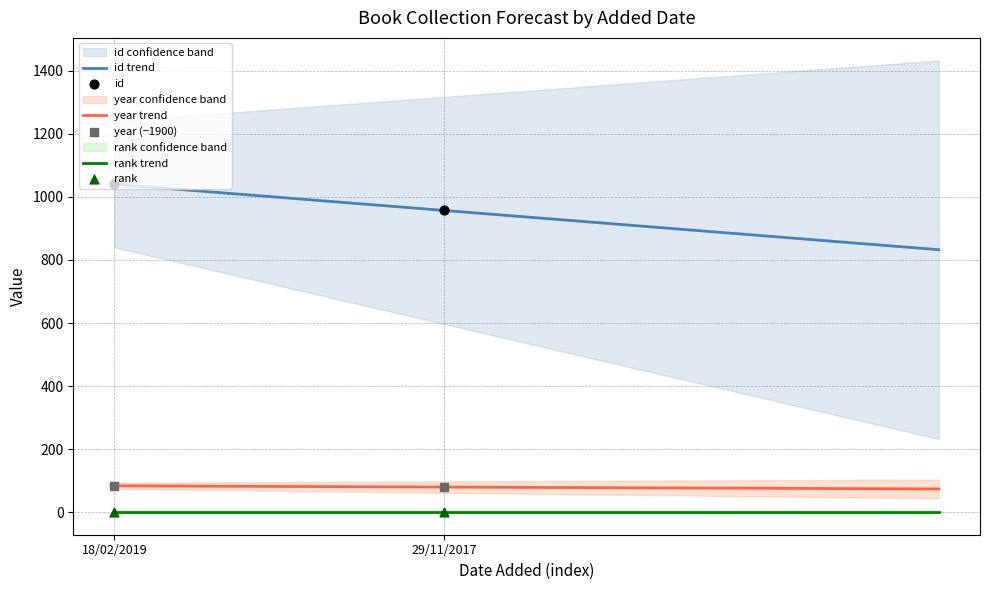

At which category is the sum across all series the highest?

18/02/2019